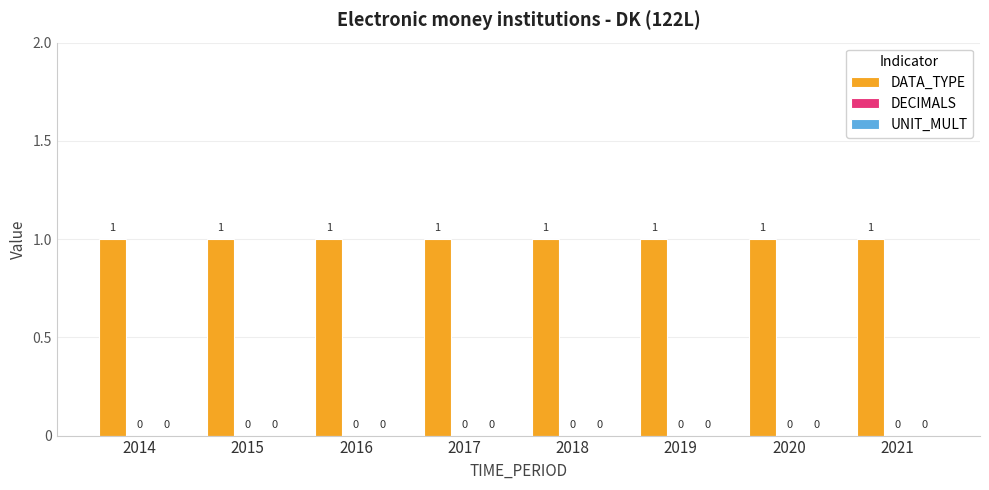

At which label does DECIMALS reach its peak?

2014